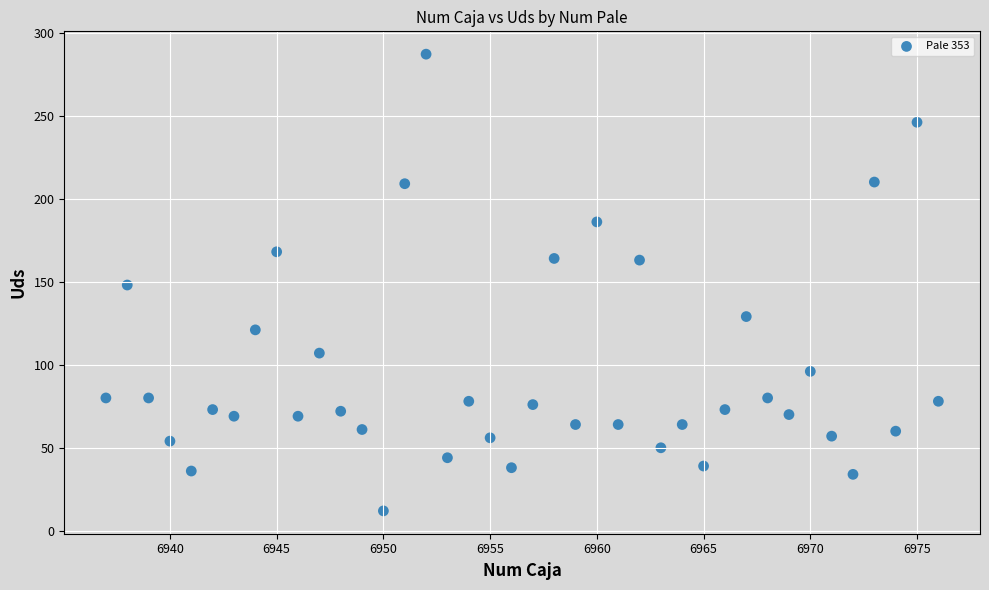

What is the range of X values (max minus min)?

39